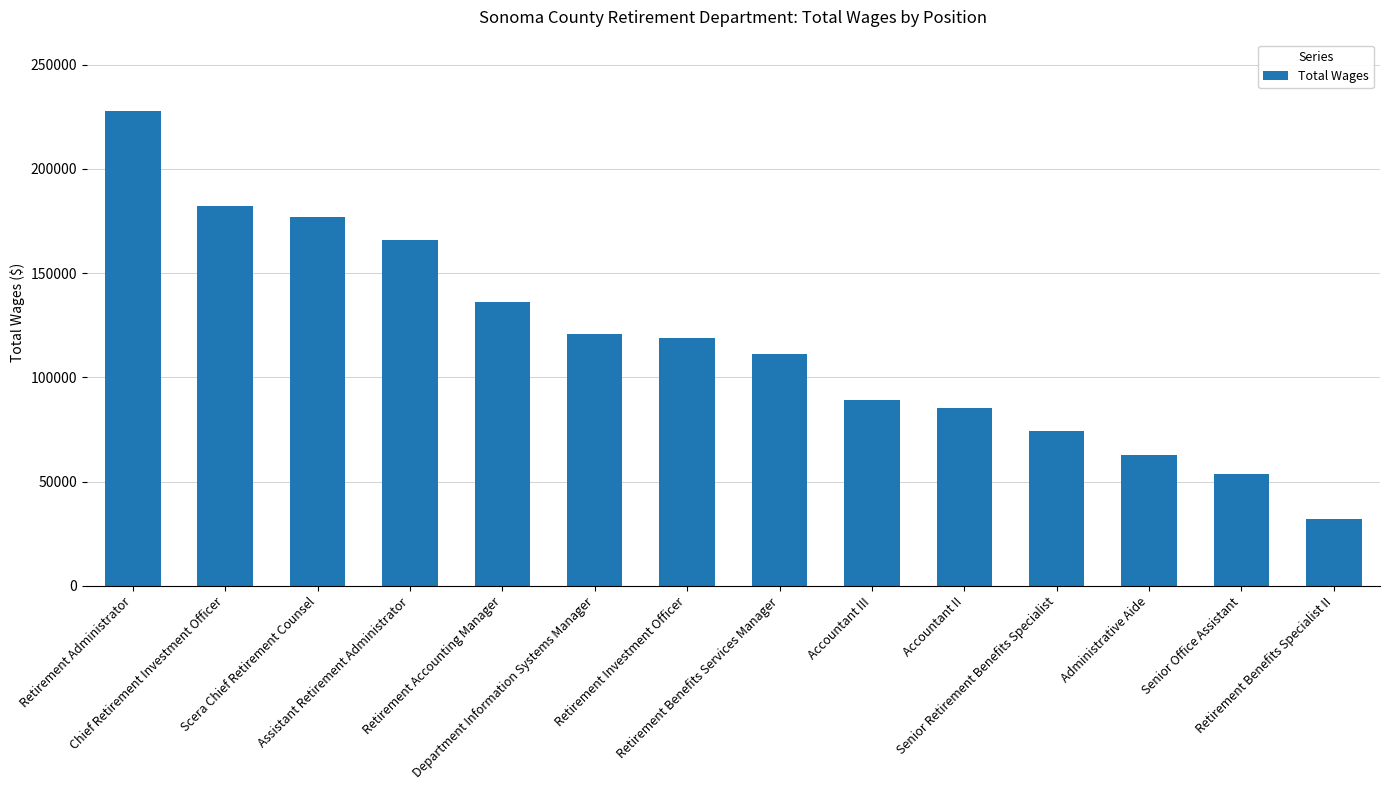

What is the sum of the values at Retirement Investment Officer and Retirement Benefits Specialist II?

151068